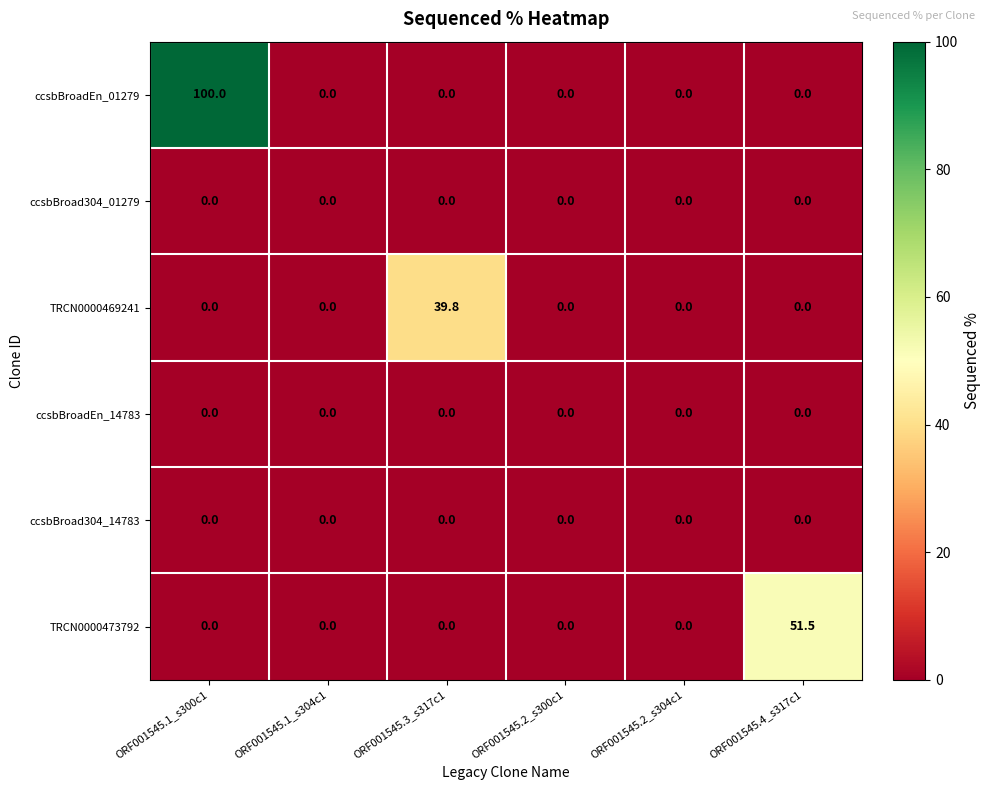

At how many categories does at least one series exceed 39?

3